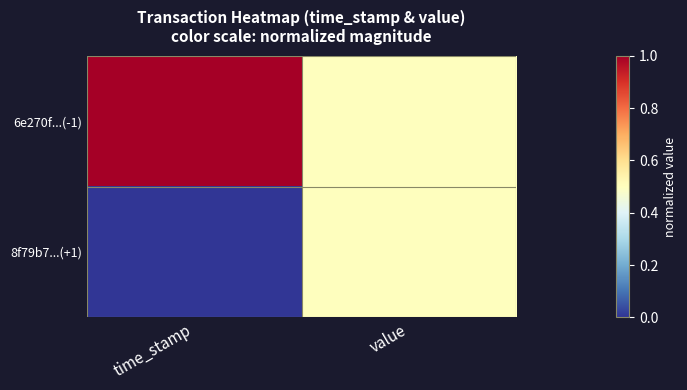

What is the greatest value displayed?

1.0